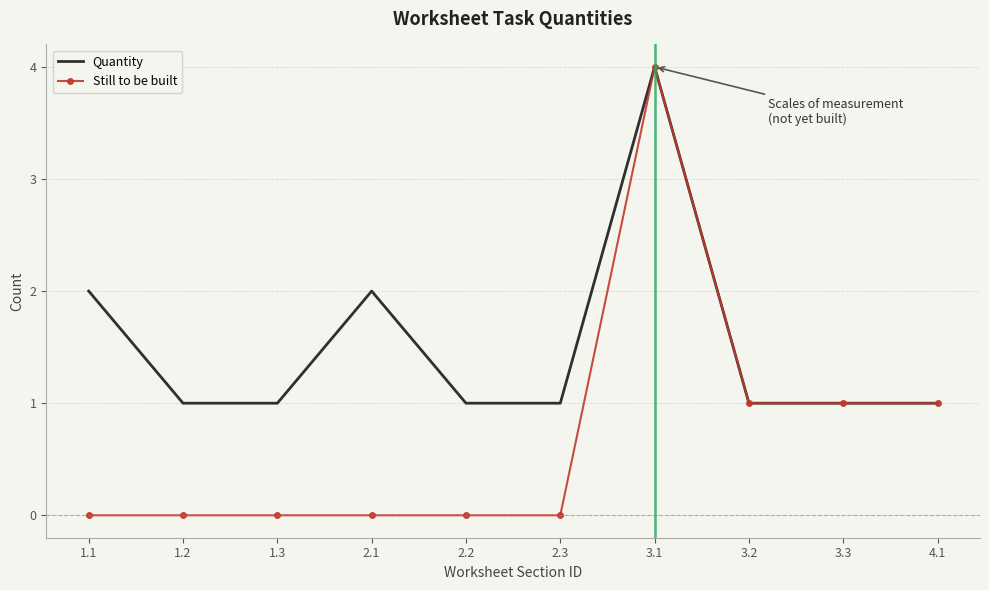

Count the number of categories in the chart.

10